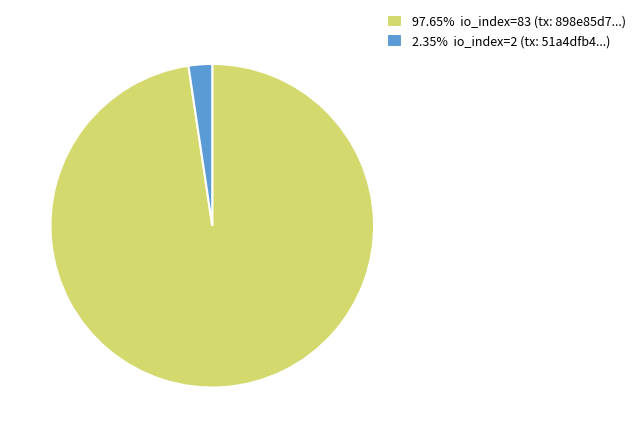

Approximately how many times larger is the value at 97.65% io_index=83 (tx: 898e85d7...) compared to 2.35% io_index=2 (tx: 51a4dfb4...)?

41.5